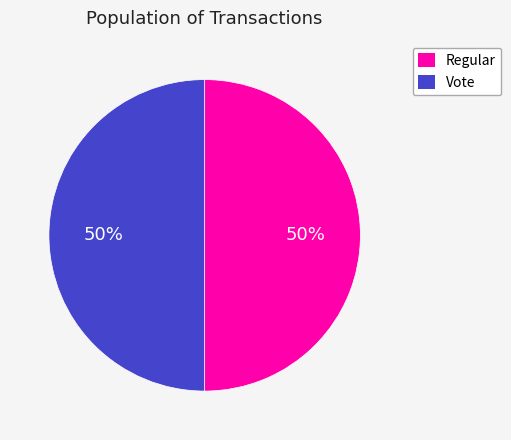

What is the ratio of the value at Vote to the value at Regular?

1.0